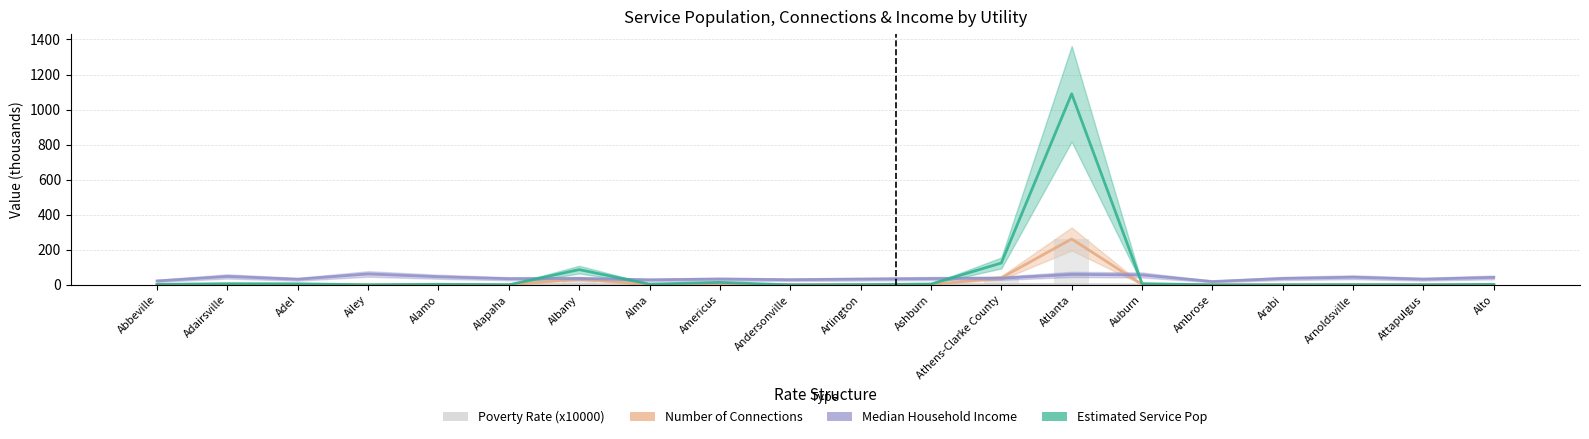

What position from the left is Andersonville?

10